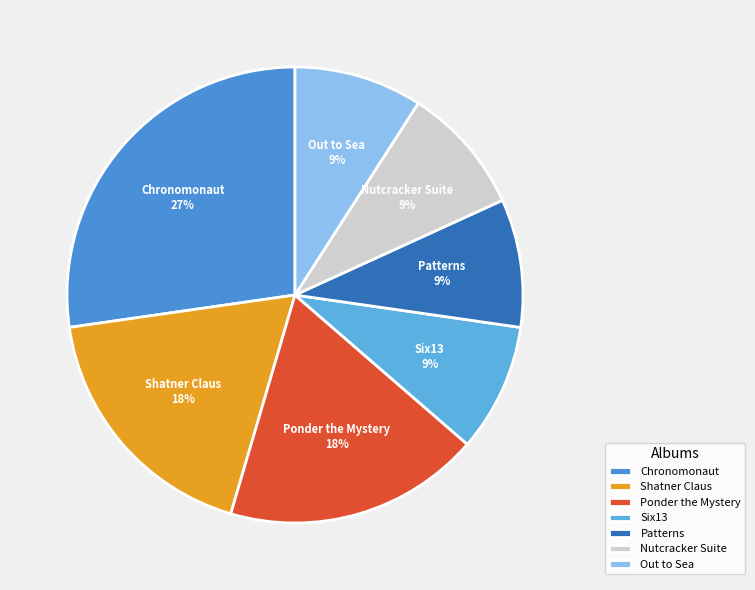

Is it true that Shatner Claus is 18% of the pie?

True